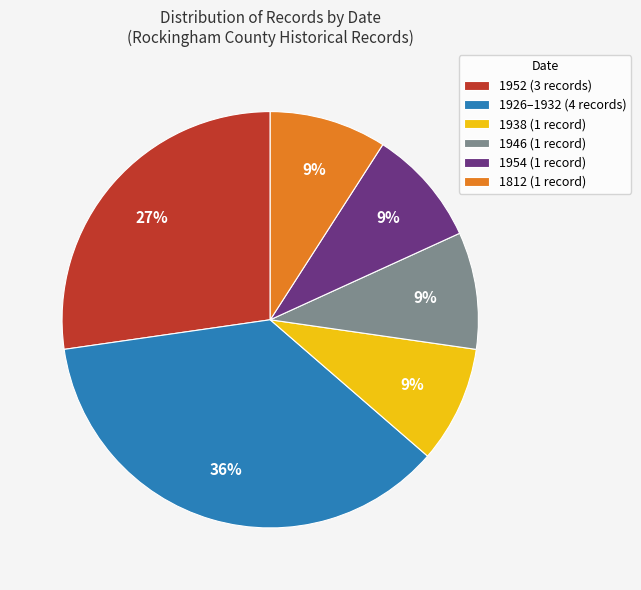

Approximately how many times larger is the value at 1926–1932 (4 records) compared to 1946 (1 record)?

4.0